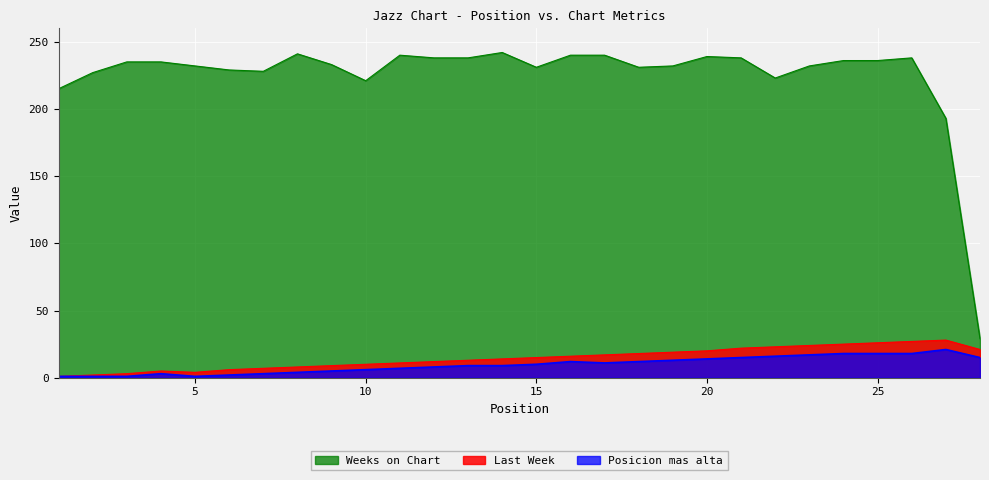

Is the value of Posicion mas alta at 12 greater than the value of Last Week at 20?

No